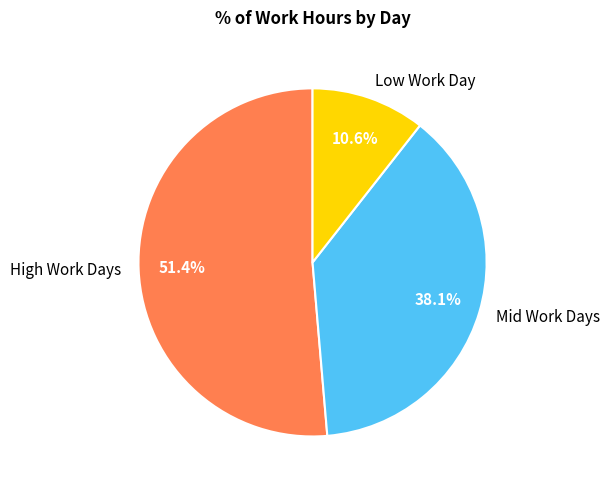

To the nearest percent, what is the difference between the largest and smallest slice percentages?

41%